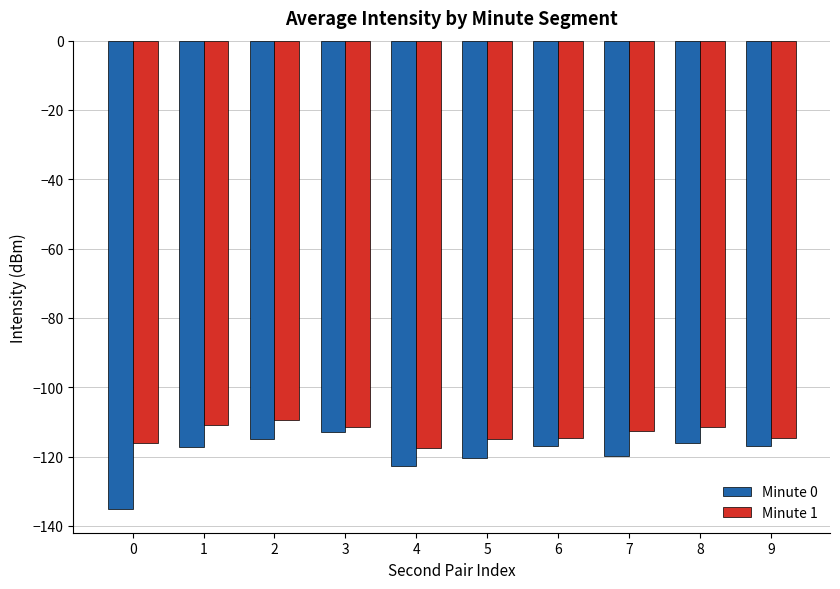

Which series has the largest range (max minus min)?

Minute 0